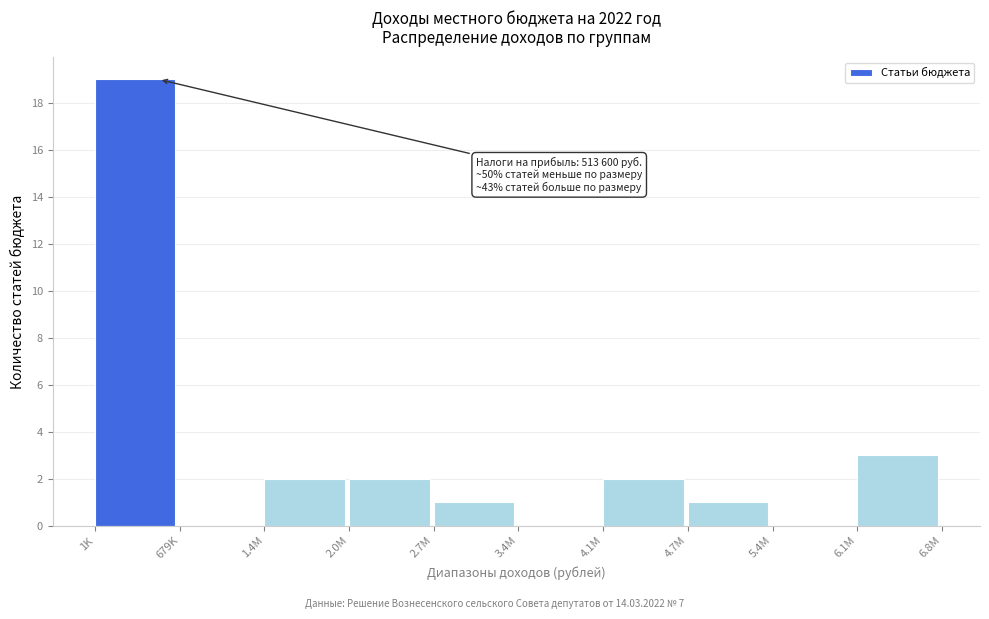

Reading left to right, transcribe all the data shown in this chart.

1K=19	679K=0	1.4M=2	2.0M=2	2.7M=1	3.4M=0	4.1M=2	4.7M=1	5.4M=0	6.1M=3